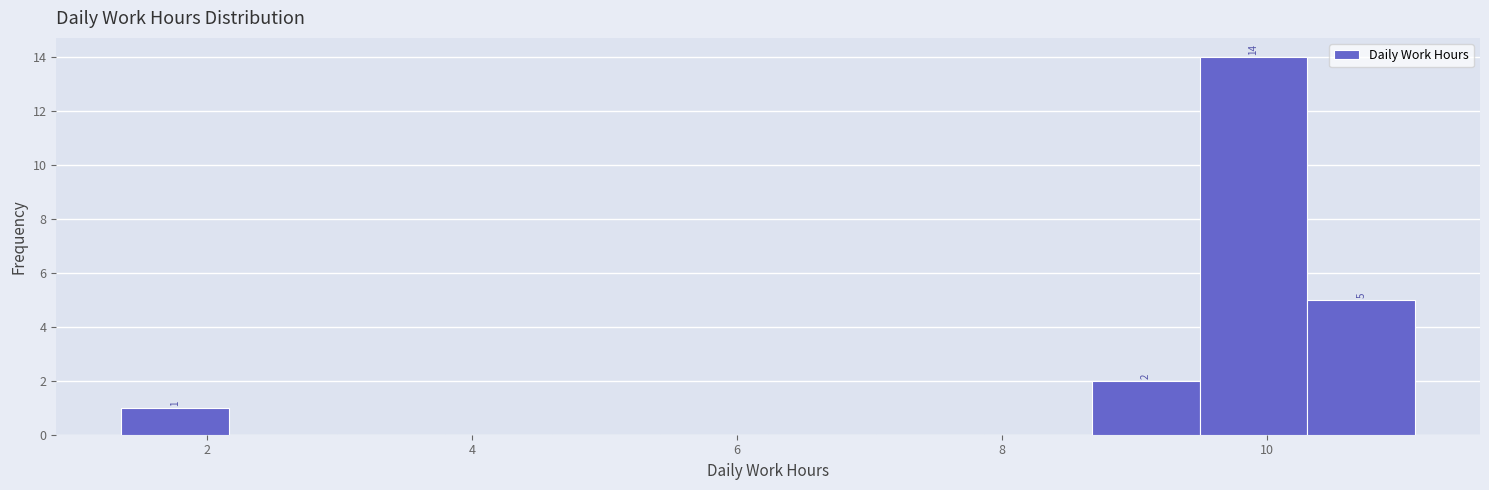

Over which range of the x-axis is the bar tallest?

9.4 to 10.4